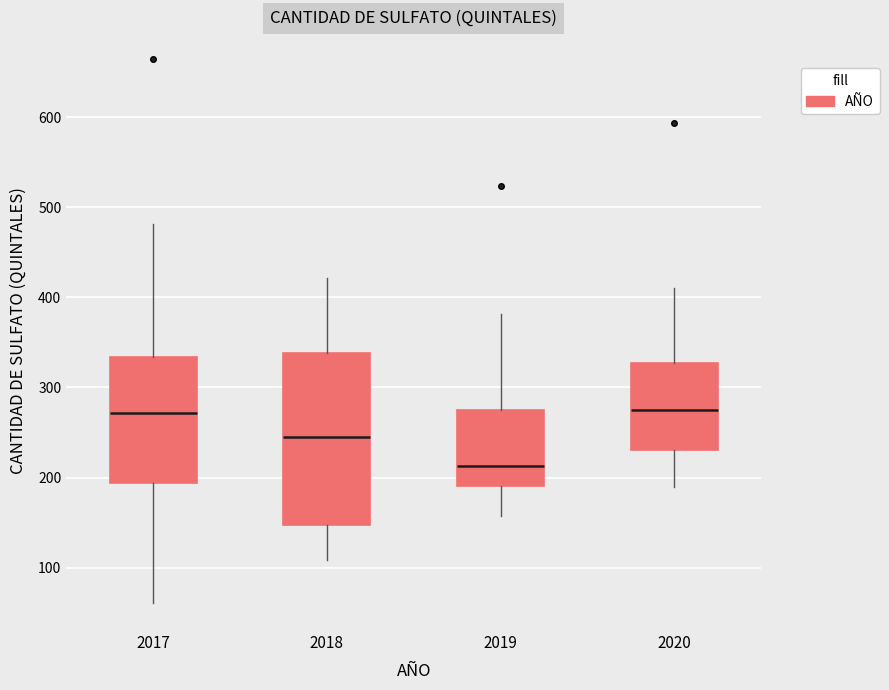

Reading left to right, transcribe this box plot: for each box, give where its median line is, the range the box spans, and where its two whiskers end, as read against the y-axis. The values are not printed on the chart, so give them approximately, as read against the axis.

2017: median 270, box 190 to 330, whiskers 60 to 480
2018: median 250, box 150 to 340, whiskers 110 to 420
2019: median 210, box 190 to 280, whiskers 160 to 380
2020: median 280, box 230 to 330, whiskers 190 to 410